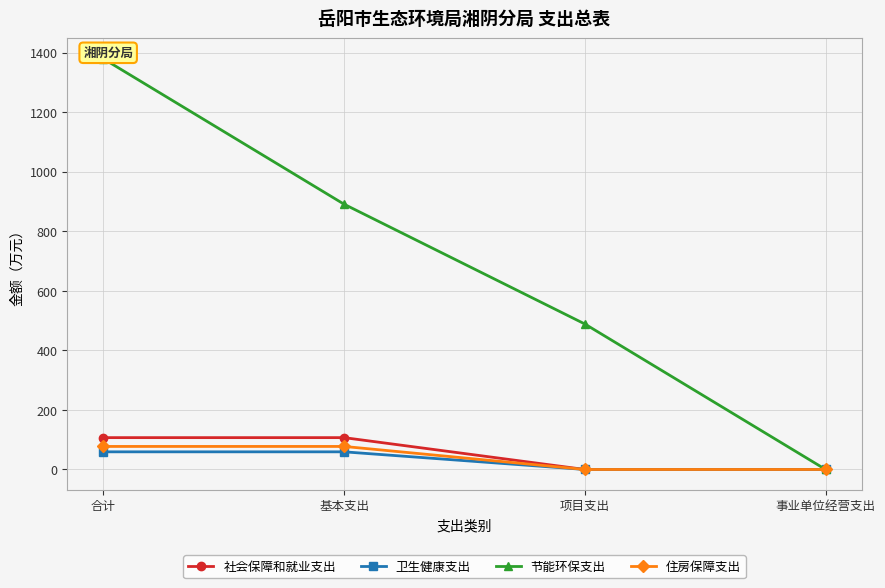

How many distinct data groups are displayed?

4